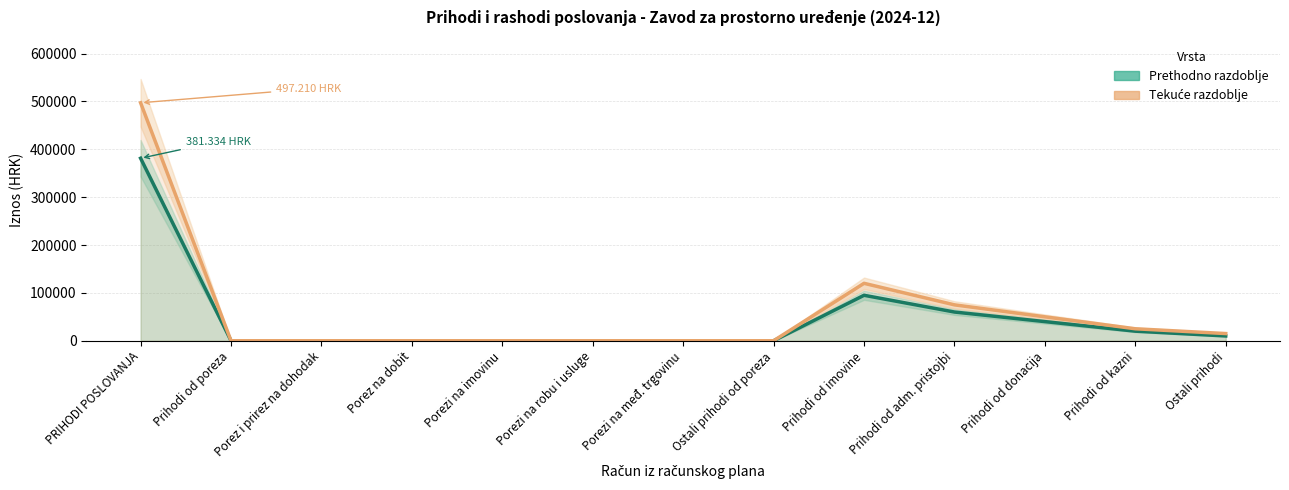

The value of Ostvareno u prethodnom razdoblju at Prihodi od imovine is 95000.0. True or false?

True